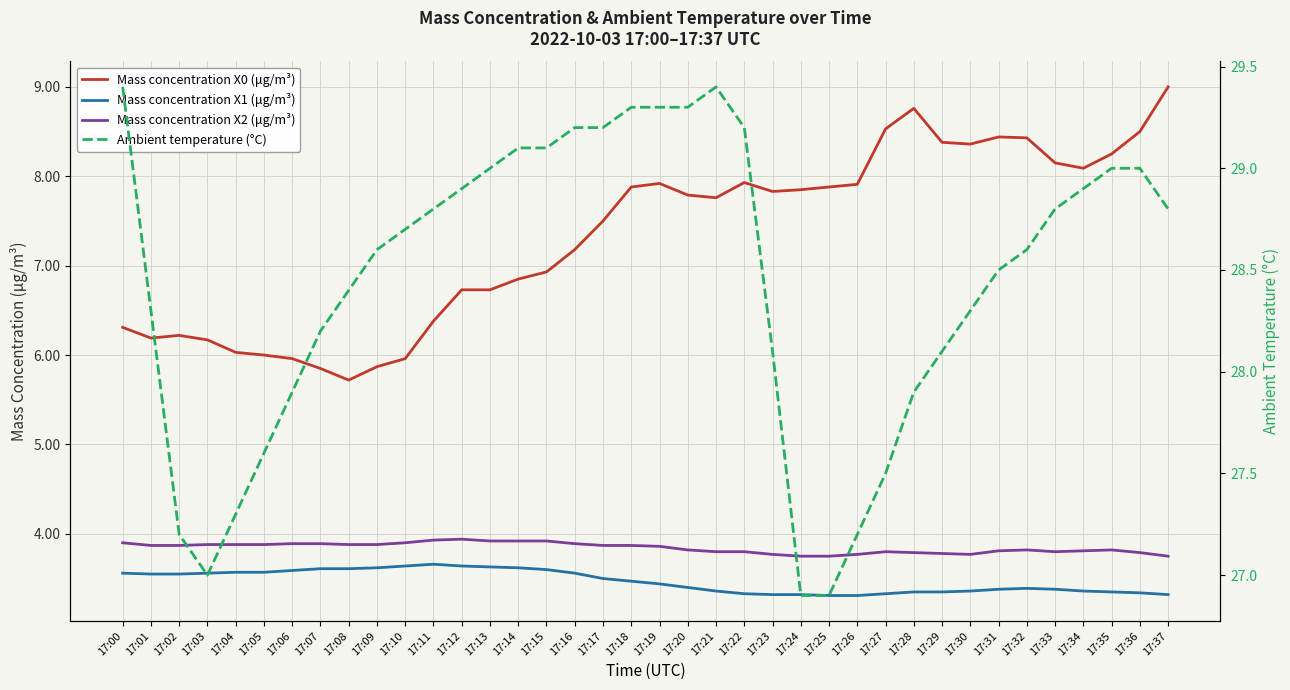

In Ambient temperature (°C), how many points are higher than both neighbors (excluding endpoints)?

1